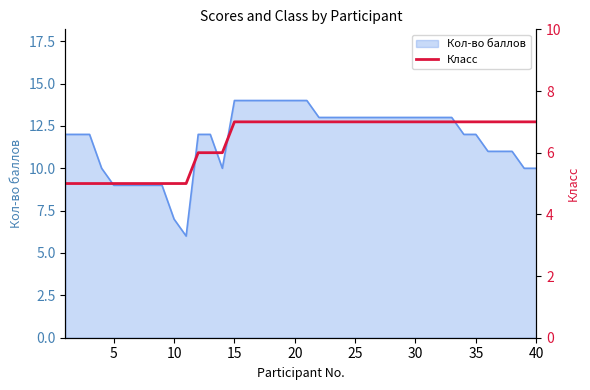

True or false: the data shows 7 at 30.

True